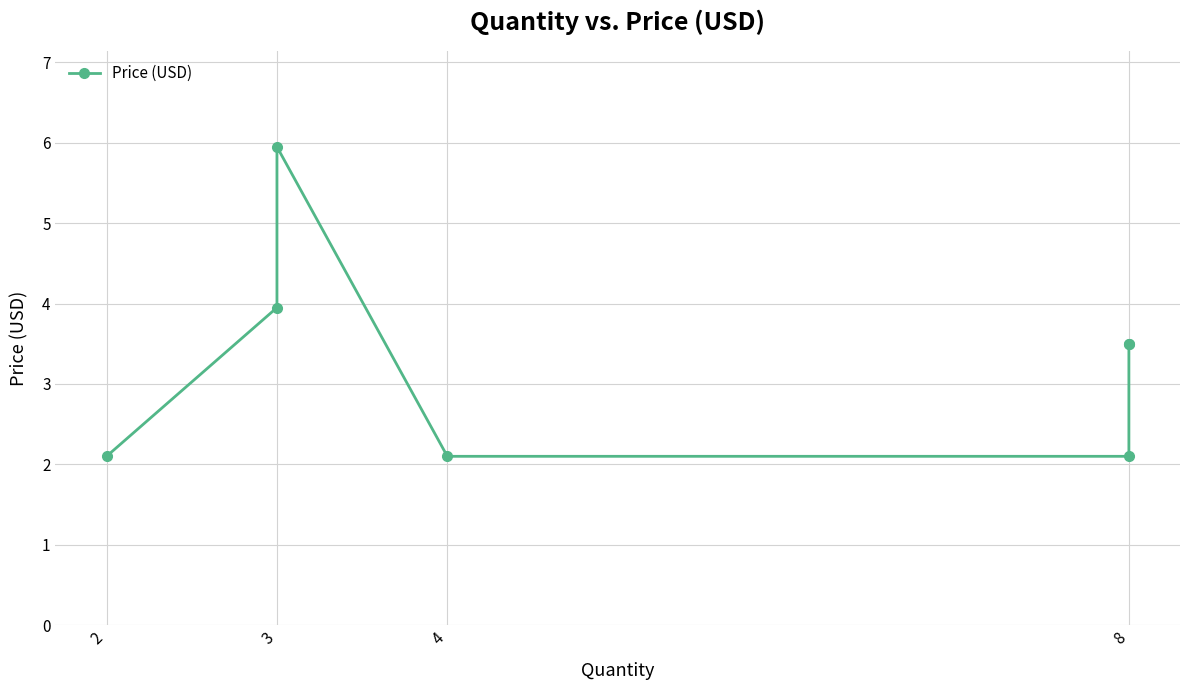

How many distinct data groups are displayed?

1